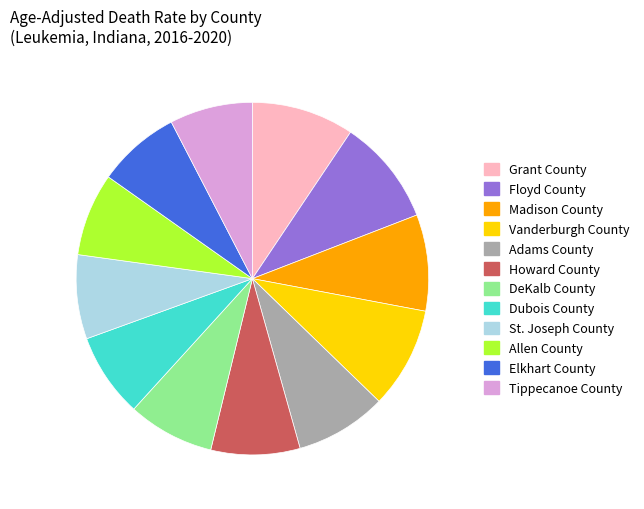

Count the number of slices in the pie.

12